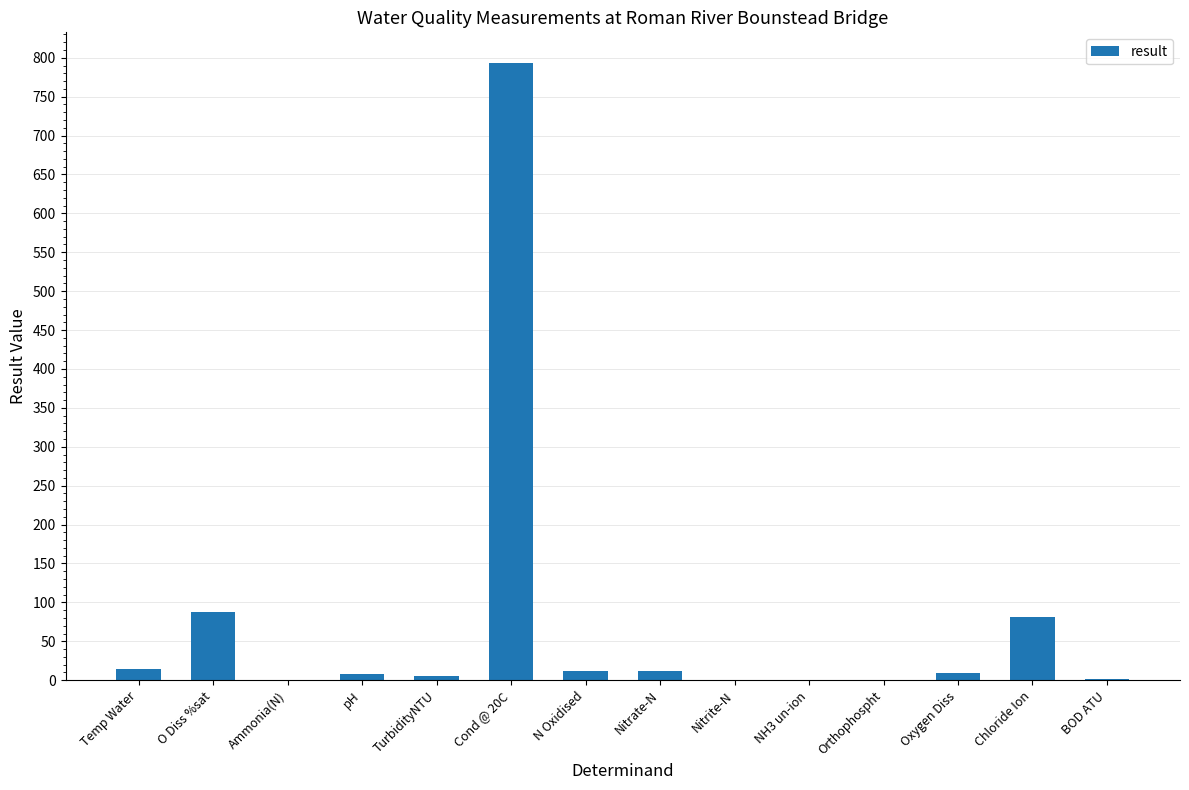

Where does the data first go above 9?

Temp Water